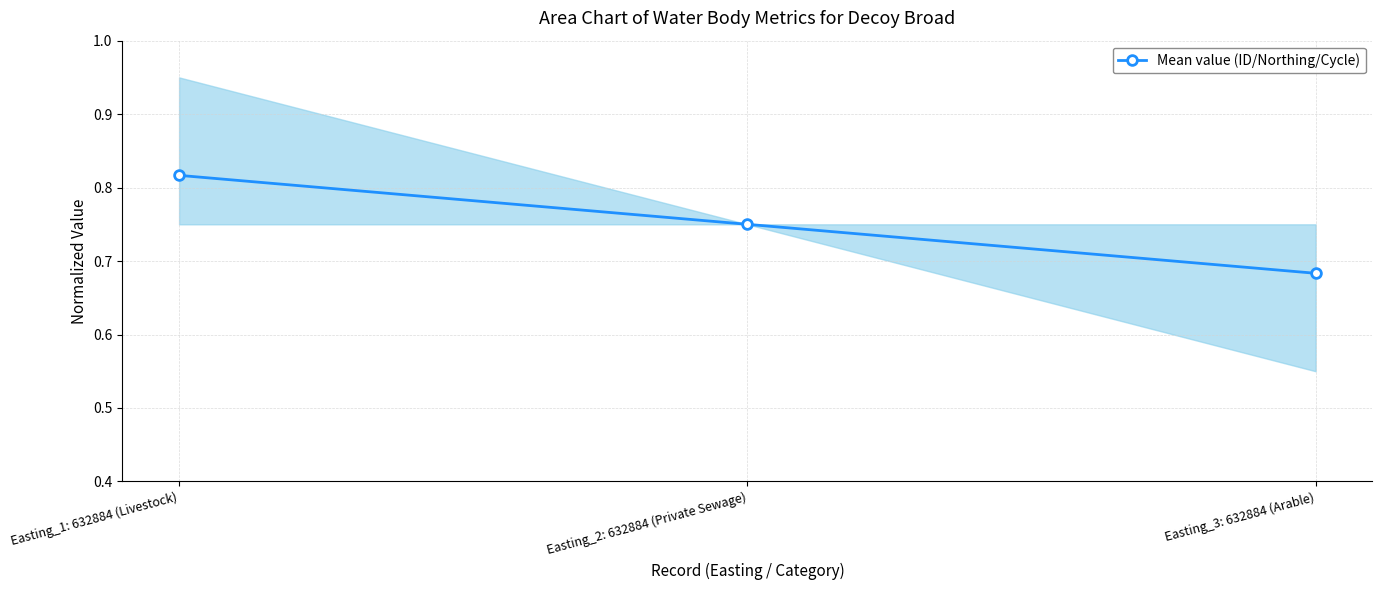

What value does the data have at Easting_3: 632884 (Arable)?

0.7